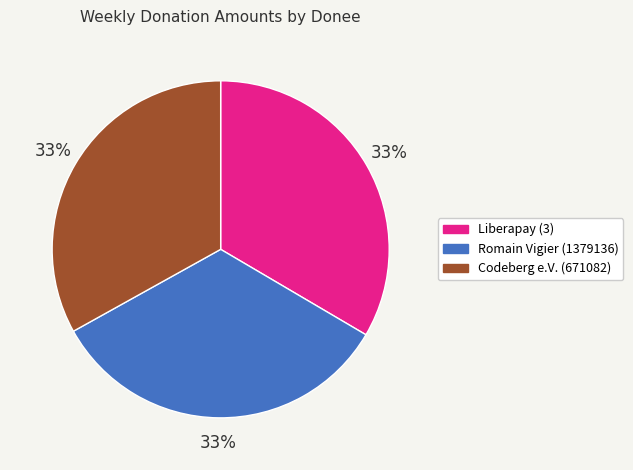

True or false: Codeberg e.V. (671082) accounts for 26% of the total.

False